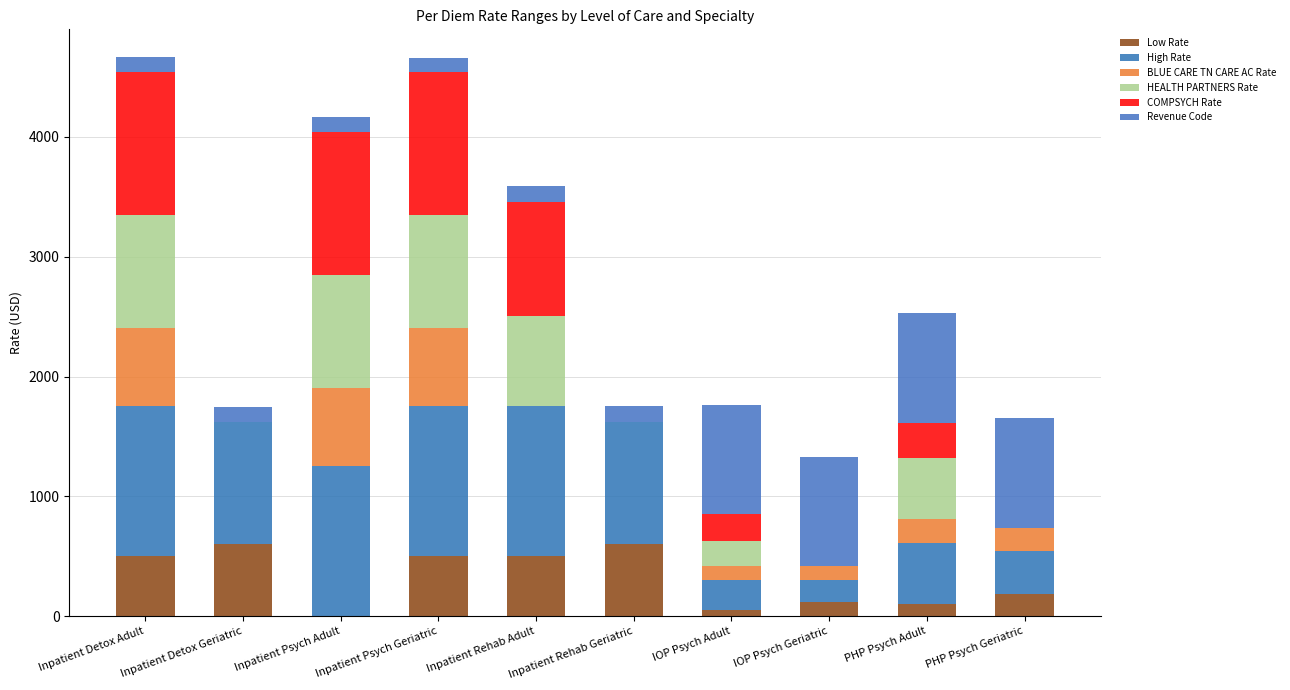

What is the average value of the COMPSYCH Rate series?

504.3